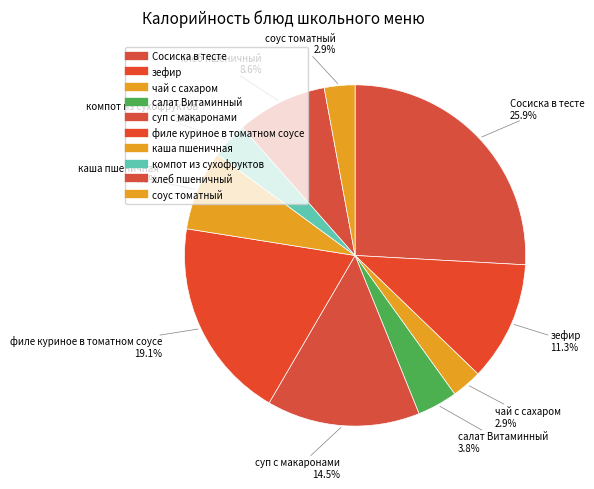

Is it true that салат Витаминный is 4% of the pie?

True